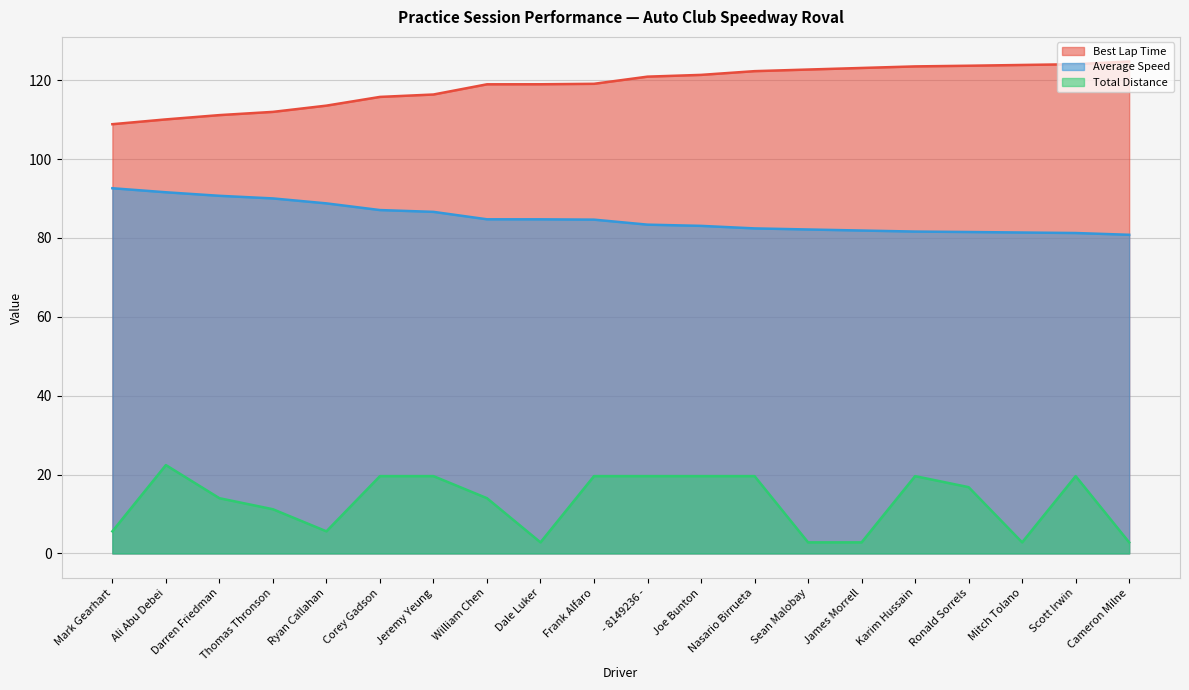

True or false: Average Speed and Best Lap Time cross at least once.

False